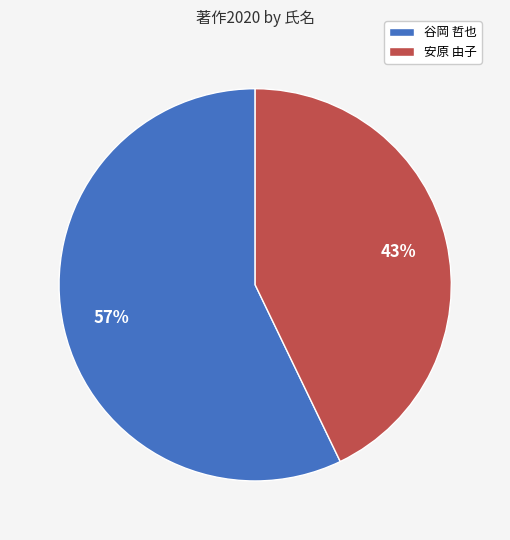

Which has a higher value, 谷岡 哲也 or 安原 由子?

谷岡 哲也